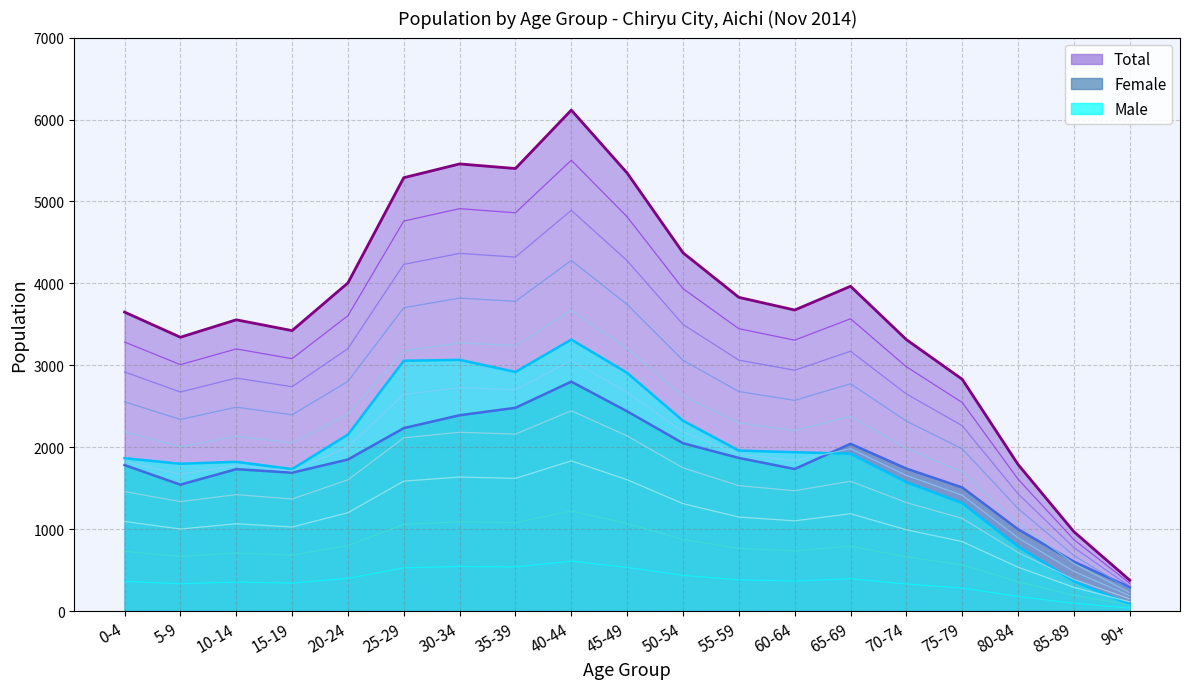

How many data points does each series have?

19